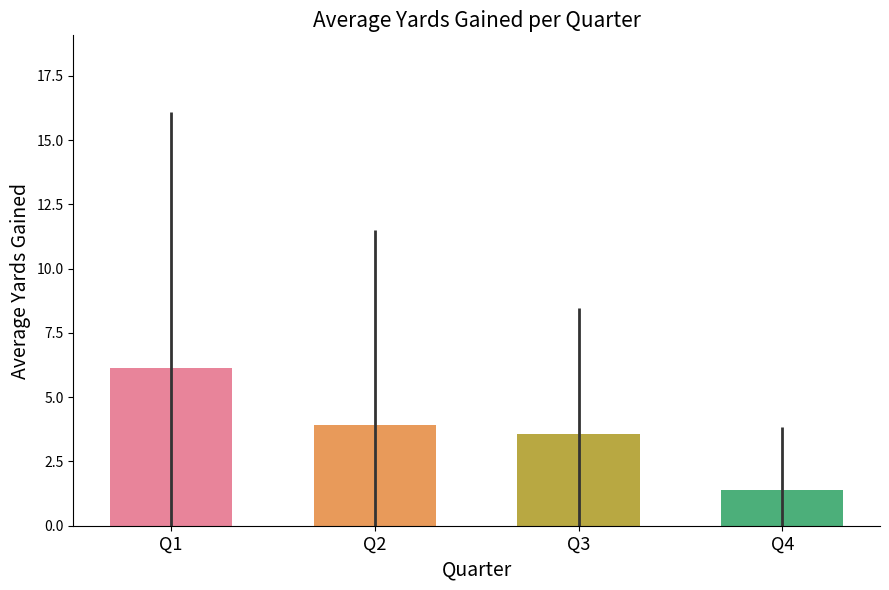

What is the ratio of the value at Q1 to the value at Q2?

1.6